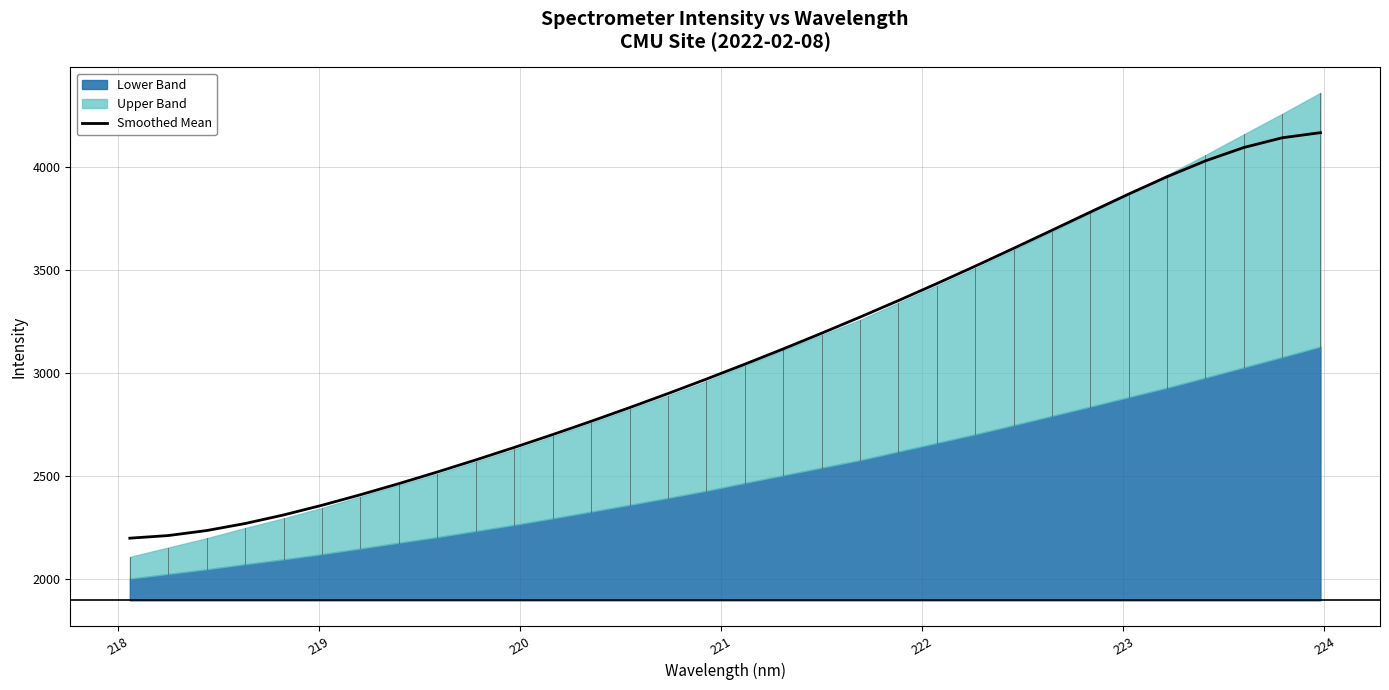

How many values exceed 3043?

16